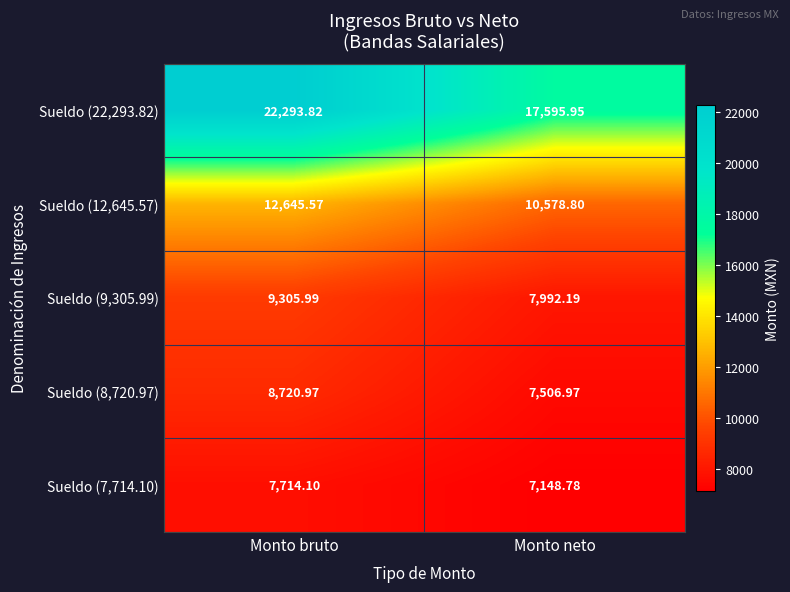

At which category is the sum across all series the highest?

Monto bruto